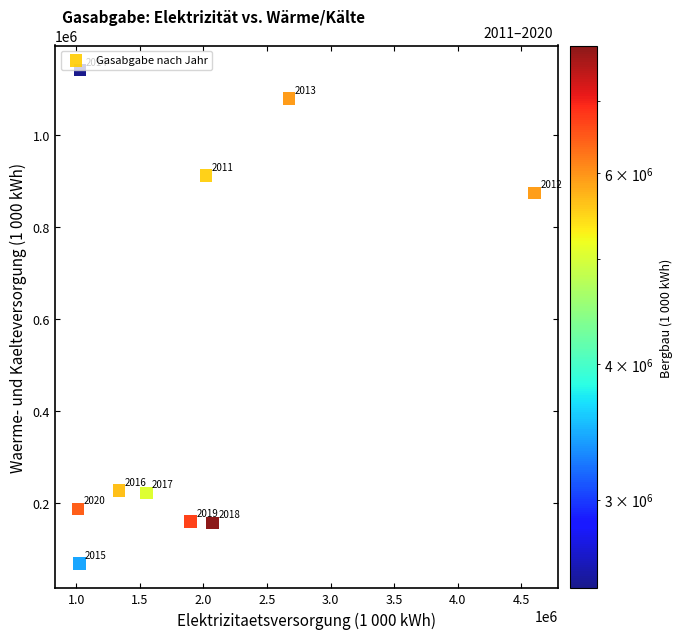

What Y value in the scatter plot is closest to 604720?

874203